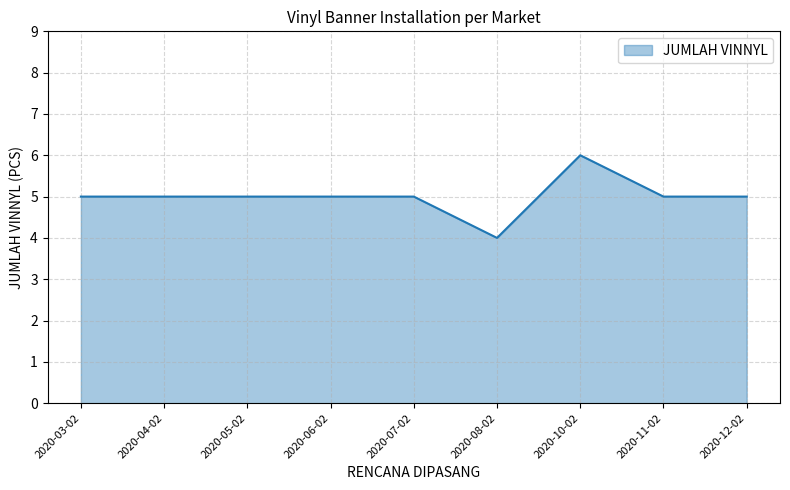

What value does the data have at 2020-06-02?

5